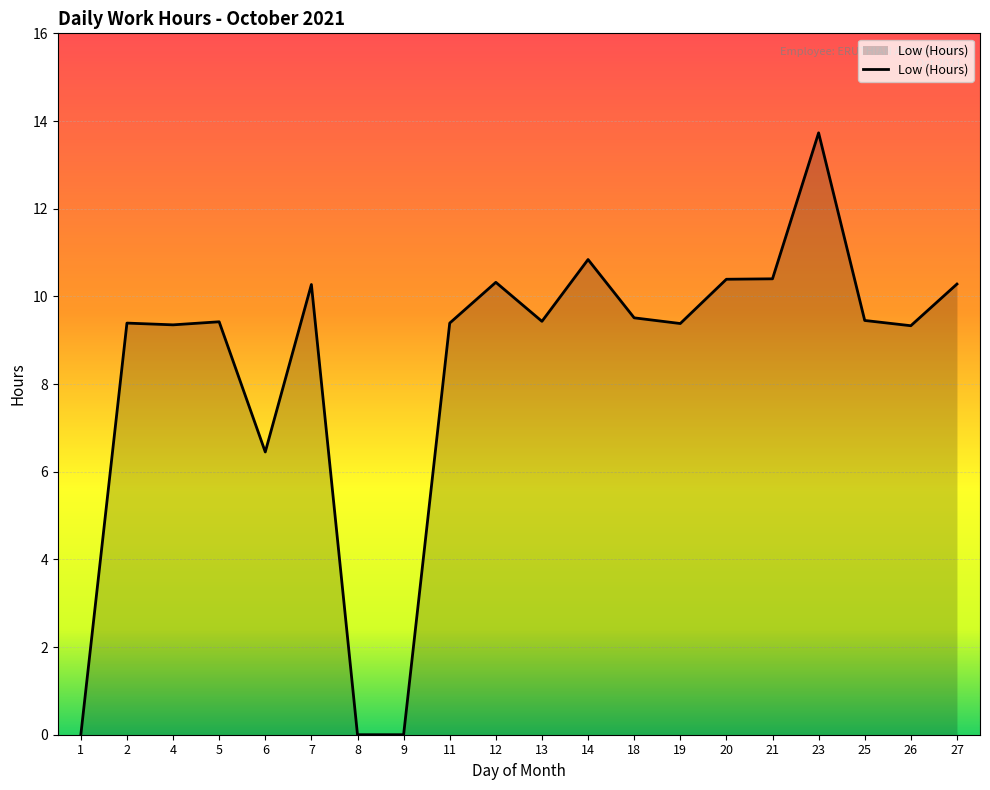

What is the maximum value shown in the chart?

13.7